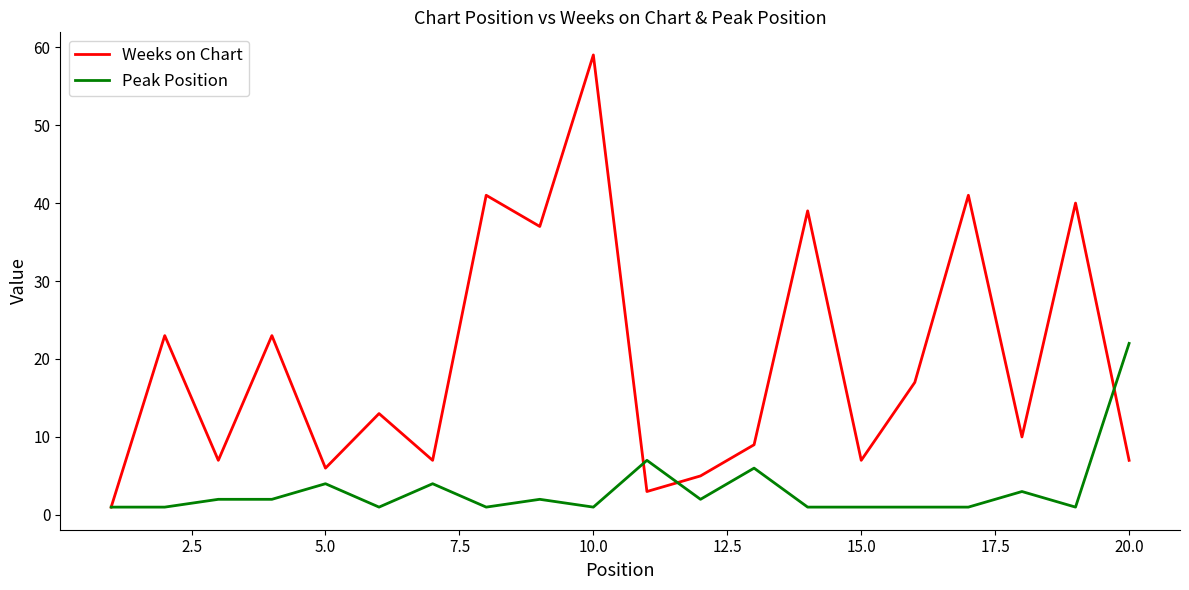

What is the highest value of the Peak Position series?

22